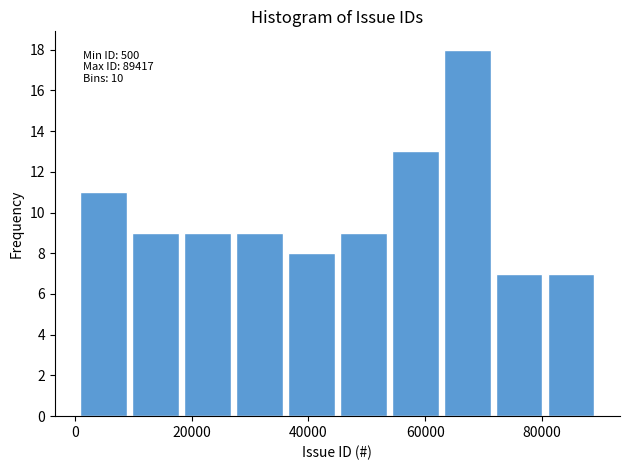

Which range on the x-axis has the tallest bar?

62000 to 72000